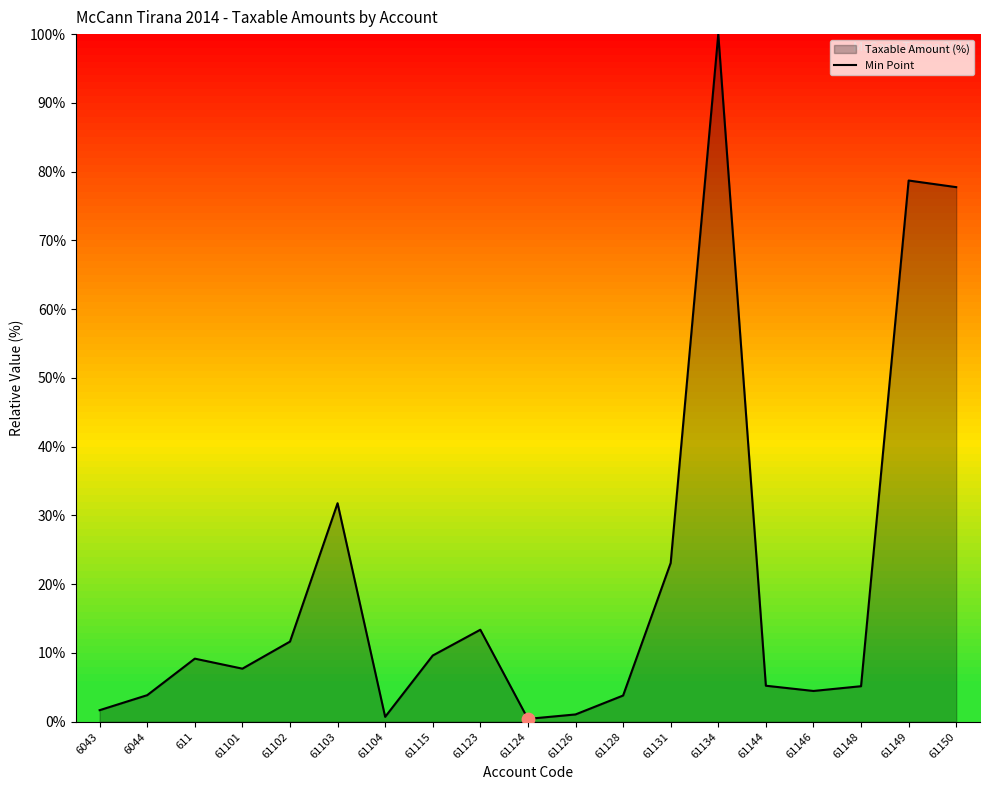

Which has a higher value, 61101 or 61144?

61101